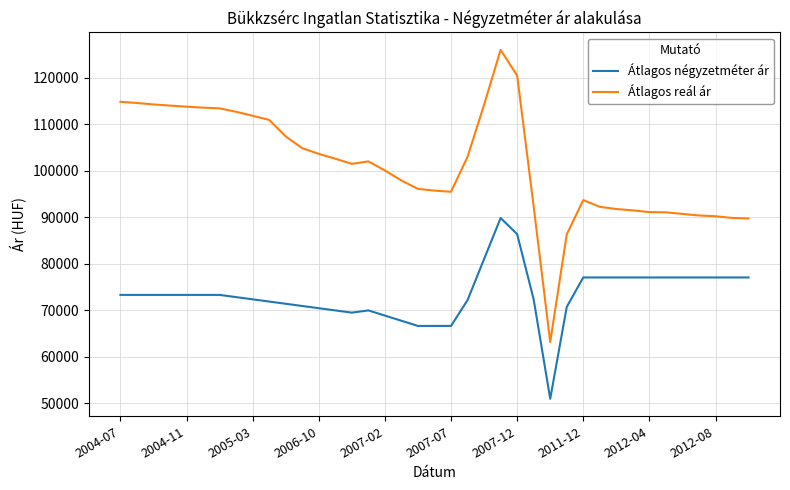

True or false: Átlagos négyzetméter ár and Átlagos reál ár intersect in this chart.

False